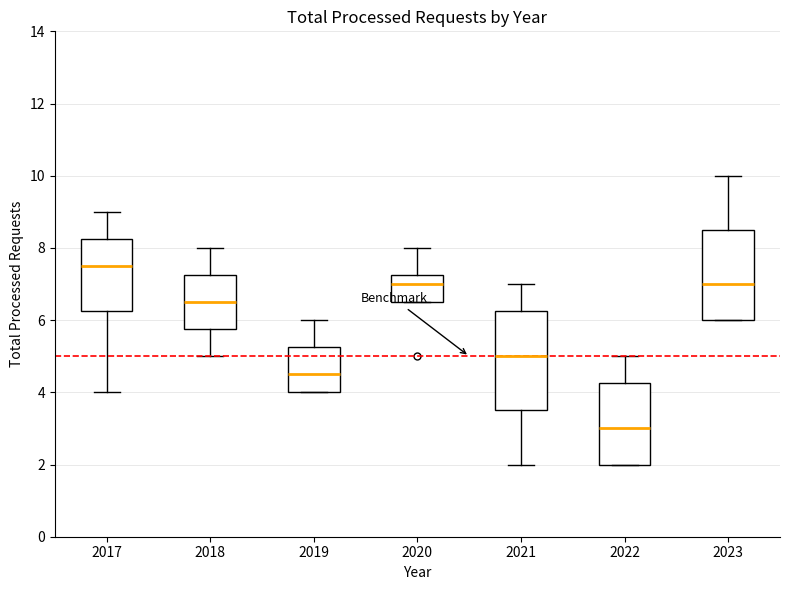

Which box's median line is the highest?

2017